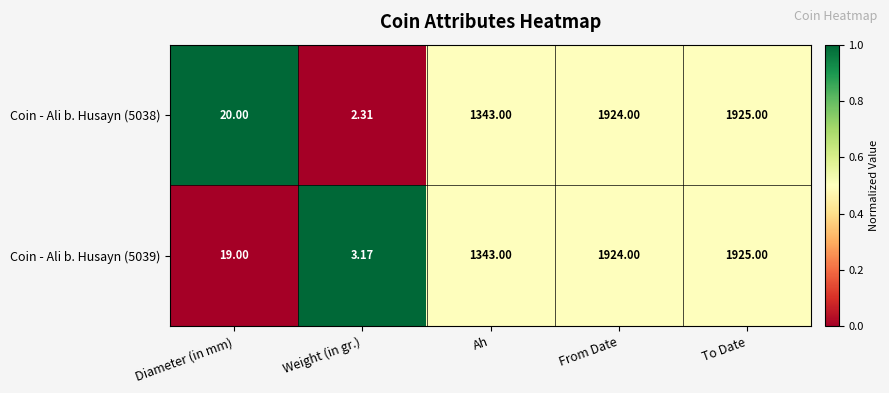

Which category has the highest value across all series?

To Date